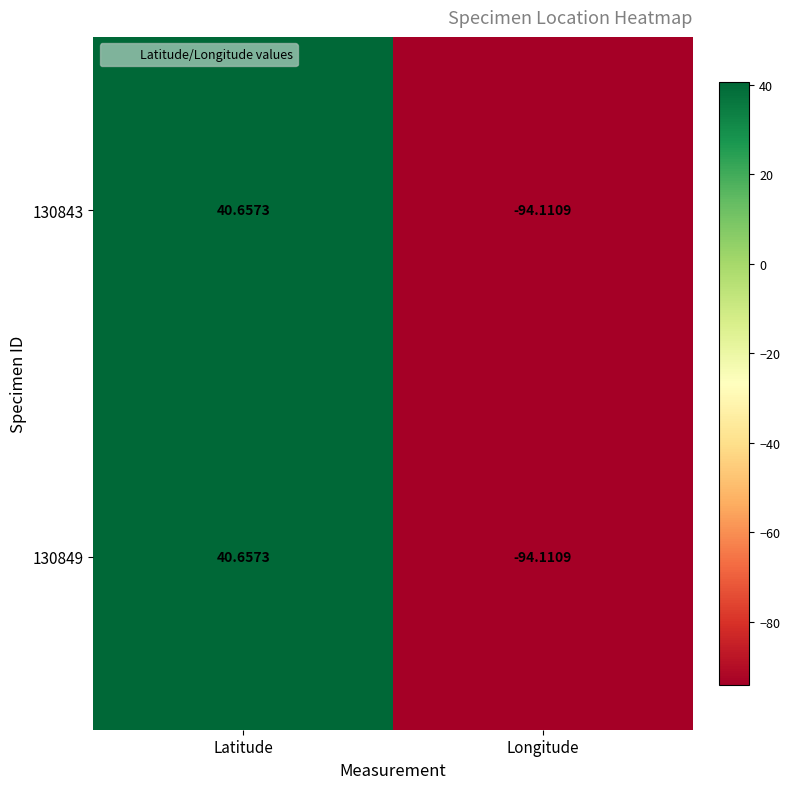

Where does the 130849 series first go above 40?

Latitude